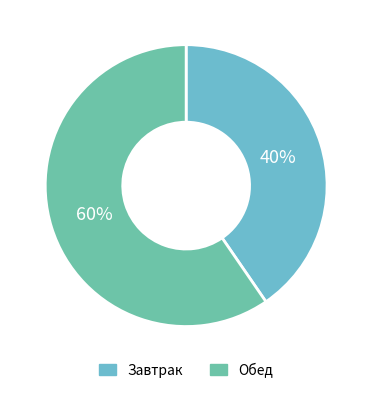

Is there a majority slice in this chart?

Yes